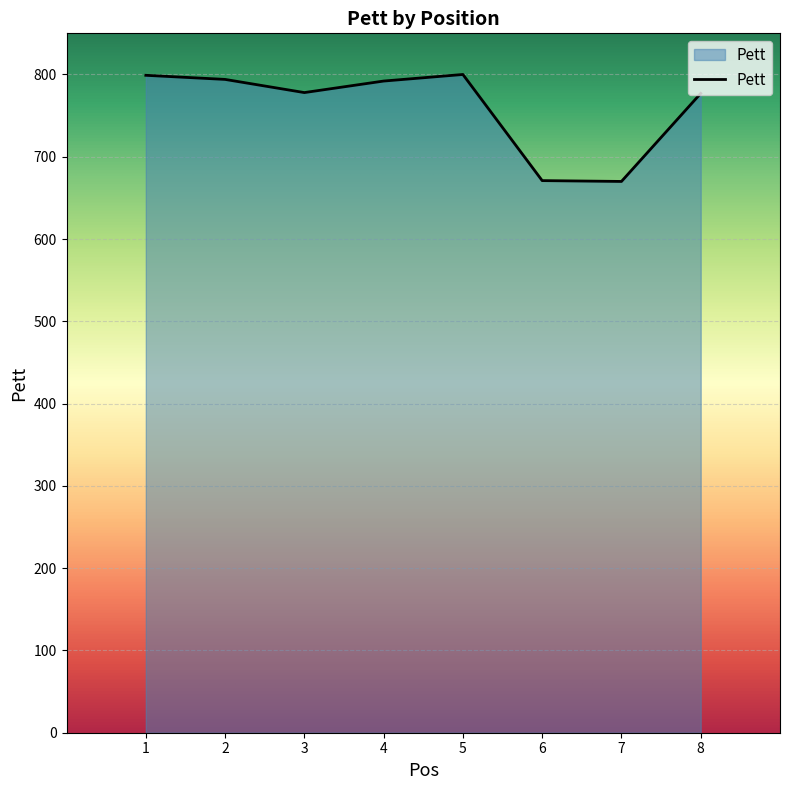

What is the difference between the maximum and minimum values?

130